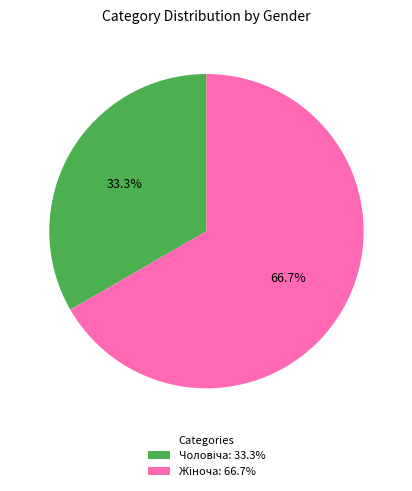

Does any single category account for the majority?

Yes